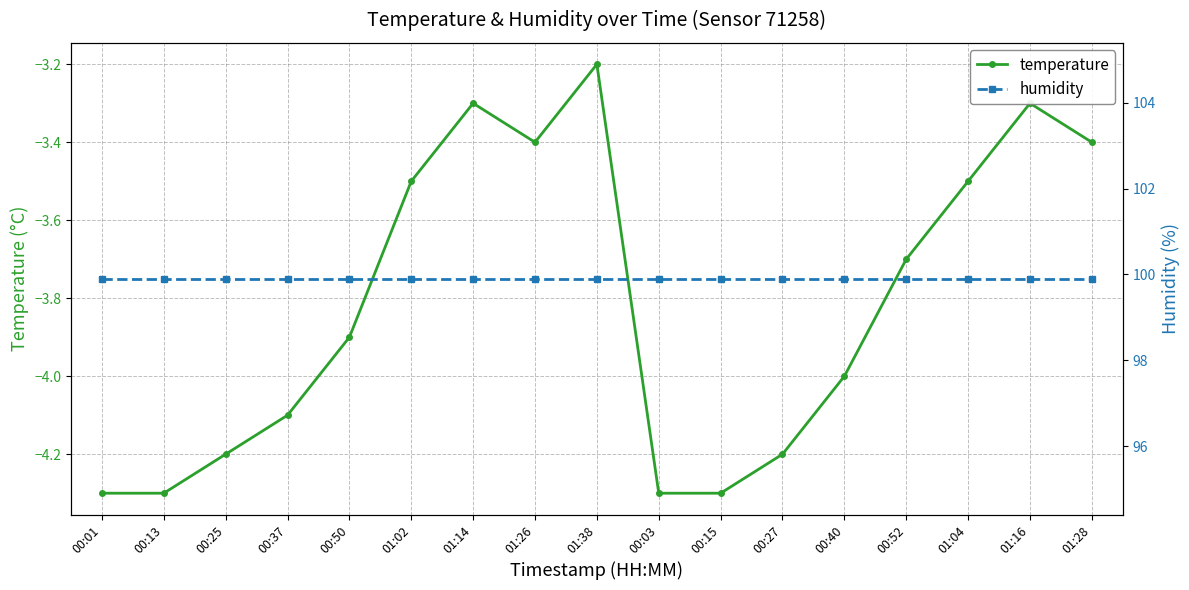

What value does the humidity series have at 01:26?

99.9